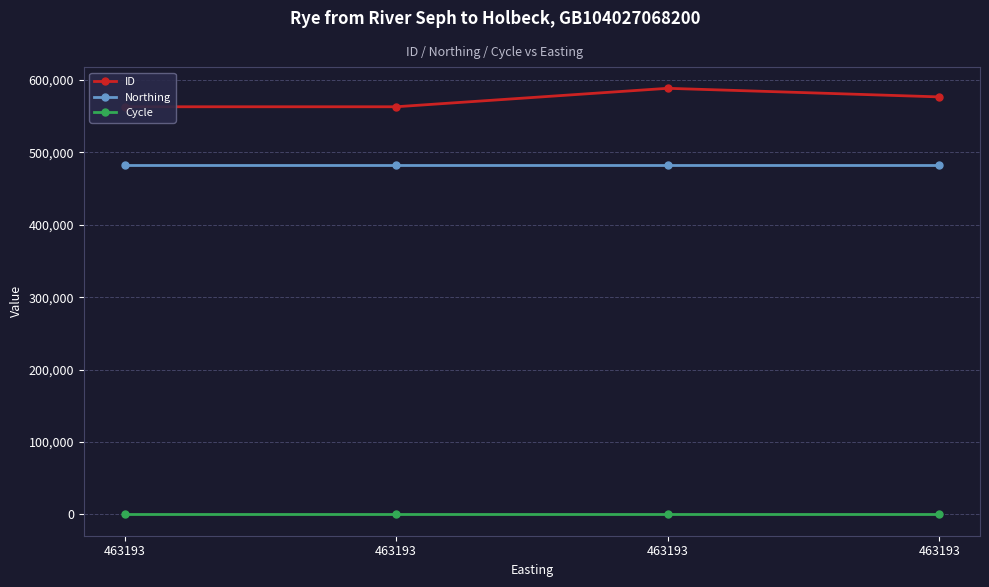

What is the difference between the highest and lowest values at 463193?

562922